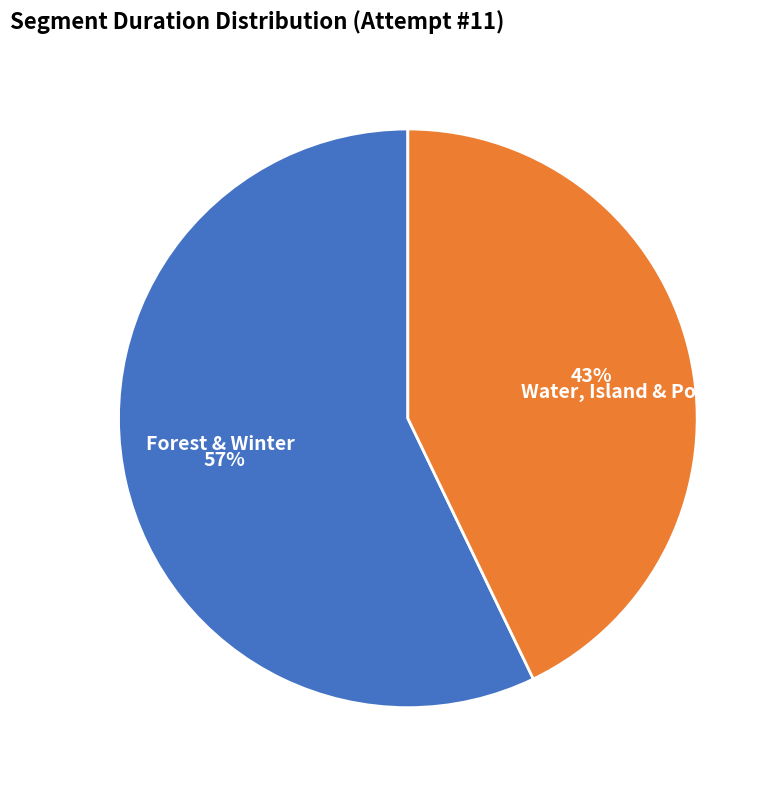

Count the number of slices in the pie.

2